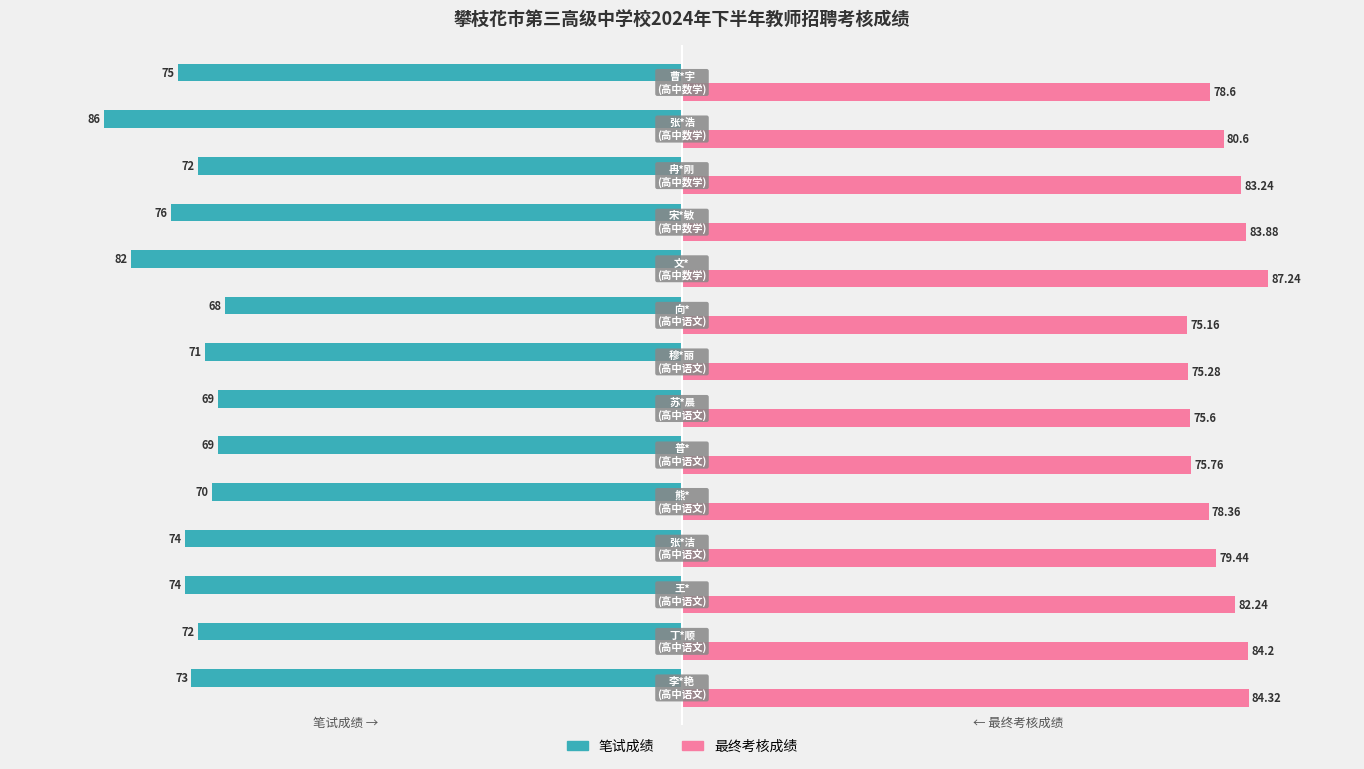

What is the greatest value displayed?

87.2